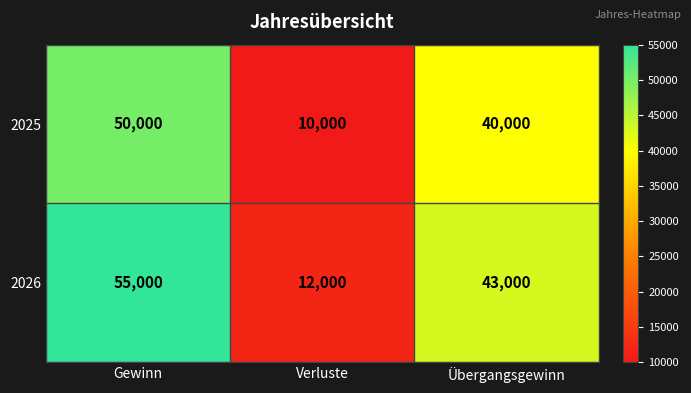

The value of 2026 at Übergangsgewinn is 43000. True or false?

True